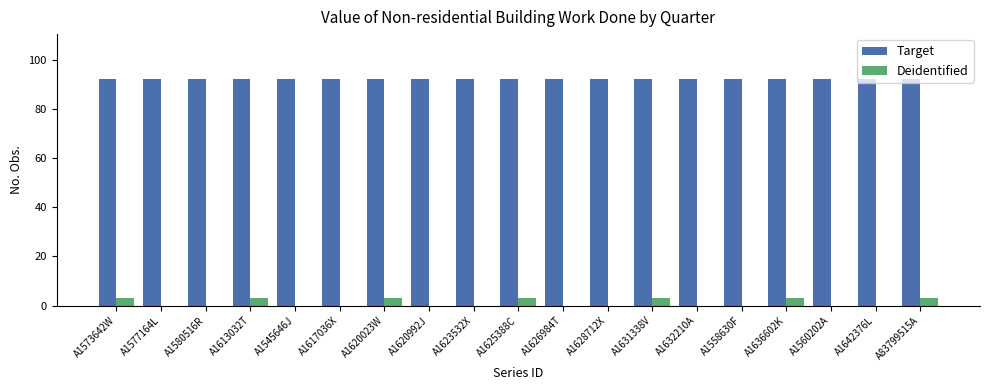

What is the highest value of the Target series?

92